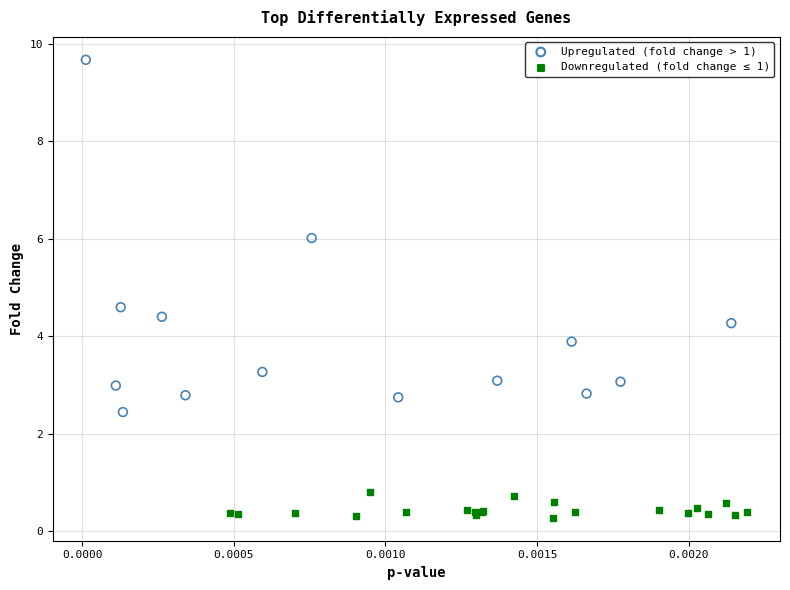

What are all the series names shown in the legend?

Upregulated (fold change > 1), Downregulated (fold change ≤ 1)